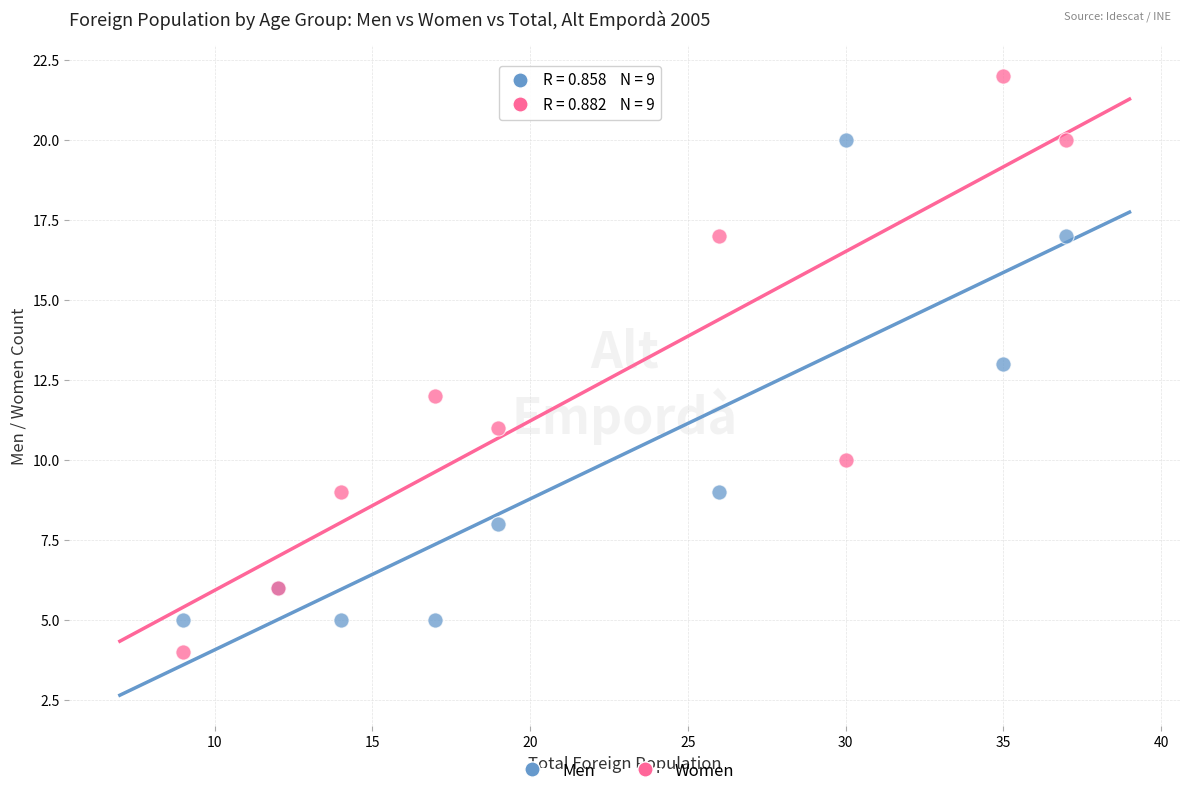

What is the X range (max minus min) for the scatter plot?

28